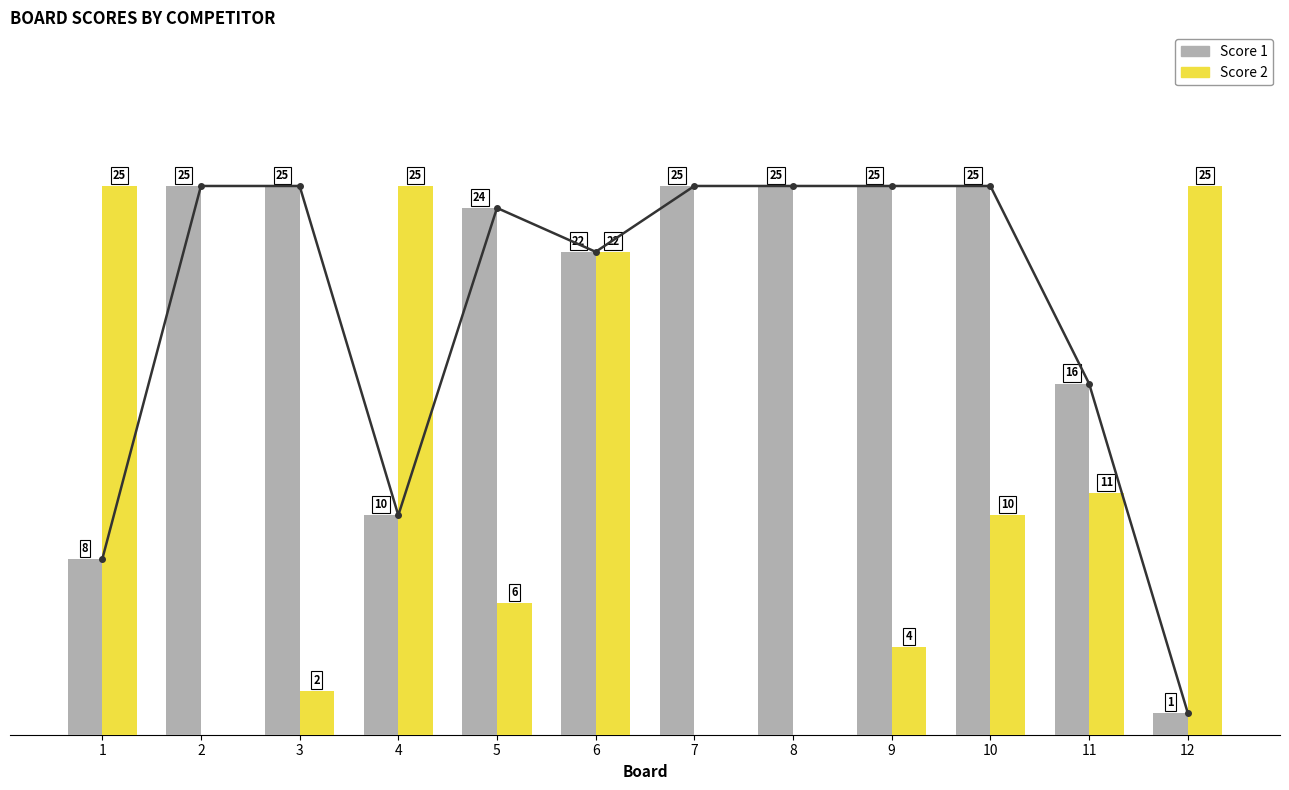

What is the average value of the Score 1 series?

19